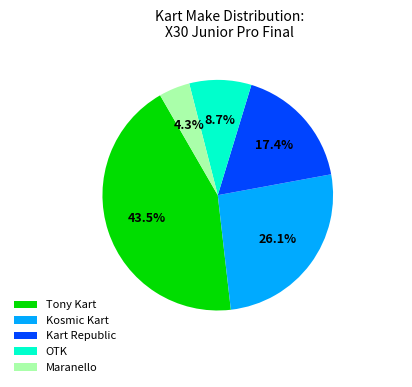

Which slice is the smallest?

Maranello